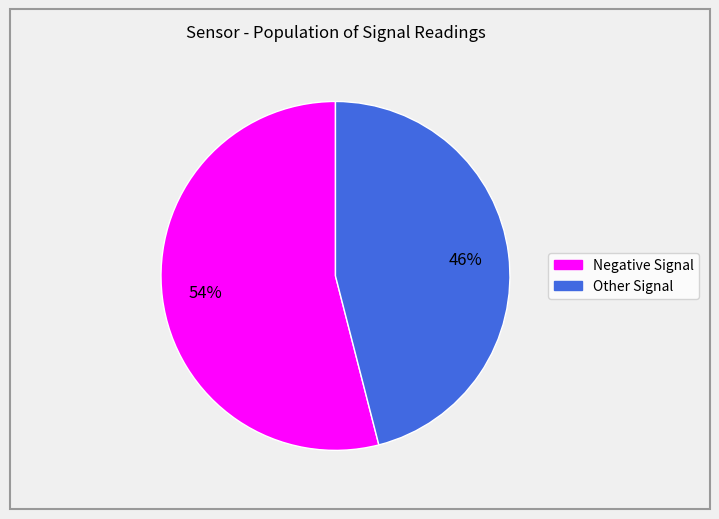

Is there a majority slice in this chart?

Yes